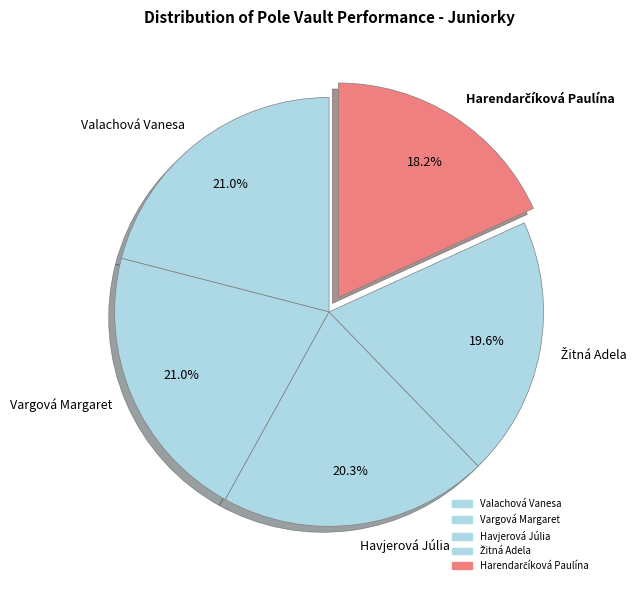

What portion of the pie excludes Havjerová Júlia?

79.7%